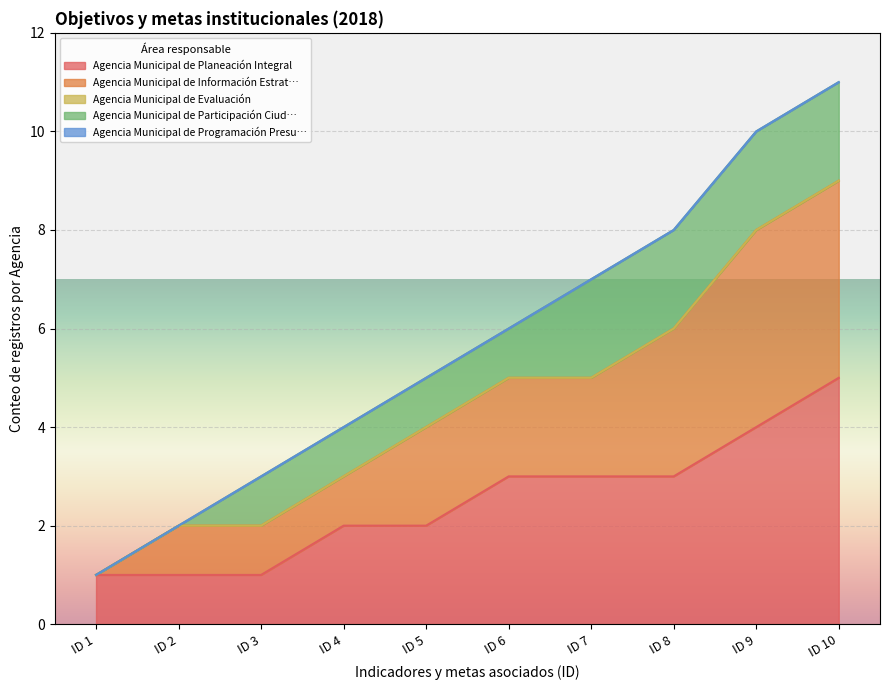

Which has a higher value, ID 2 or ID 1?

ID 2